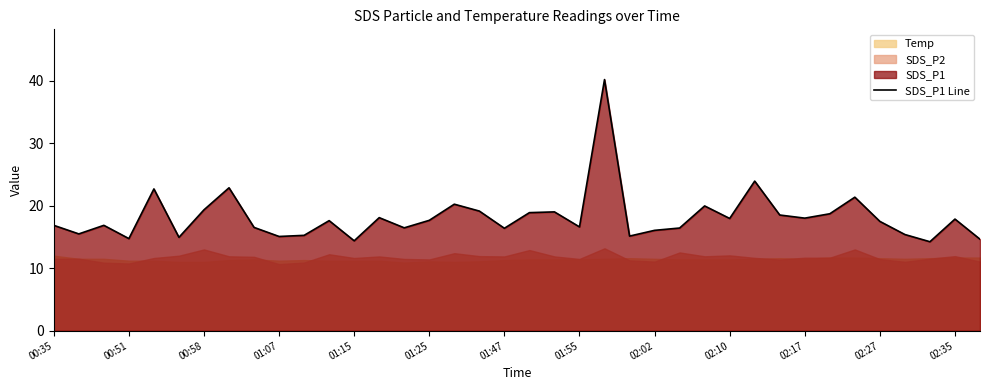

The SDS_P1 Line series shows 17.9 at 02:35. True or false?

True